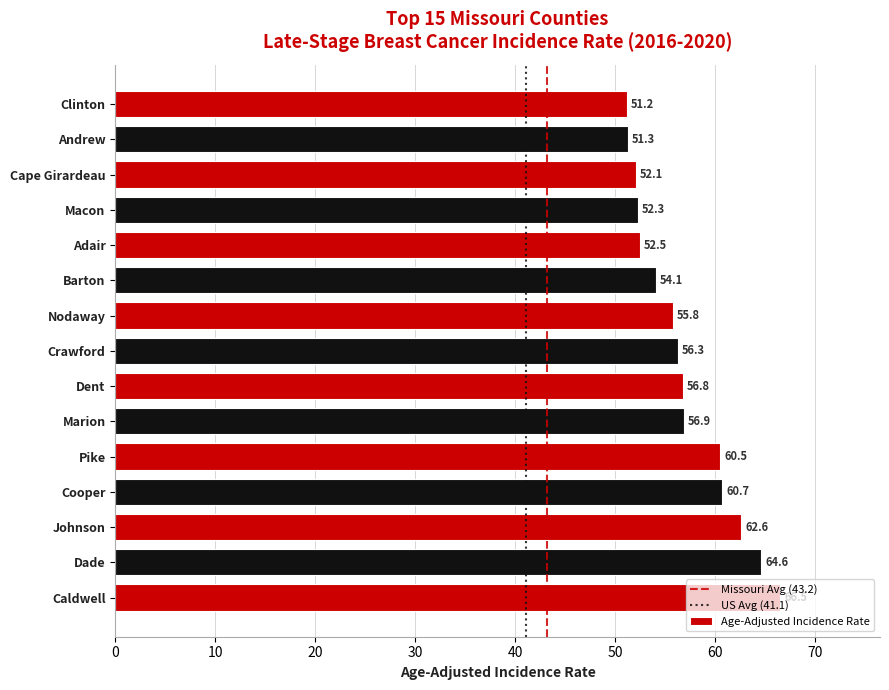

What is the sum of all values?

854.2